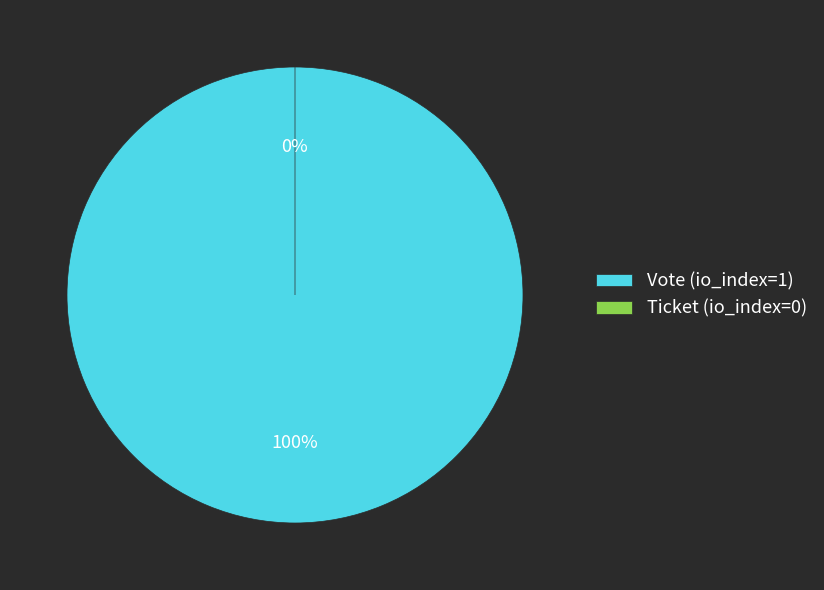

How many slices are in this pie chart?

2